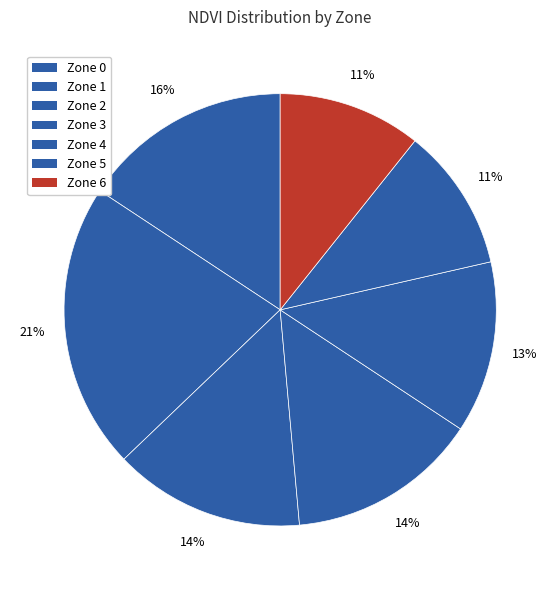

Which category has the smallest portion of the pie?

Zone 5